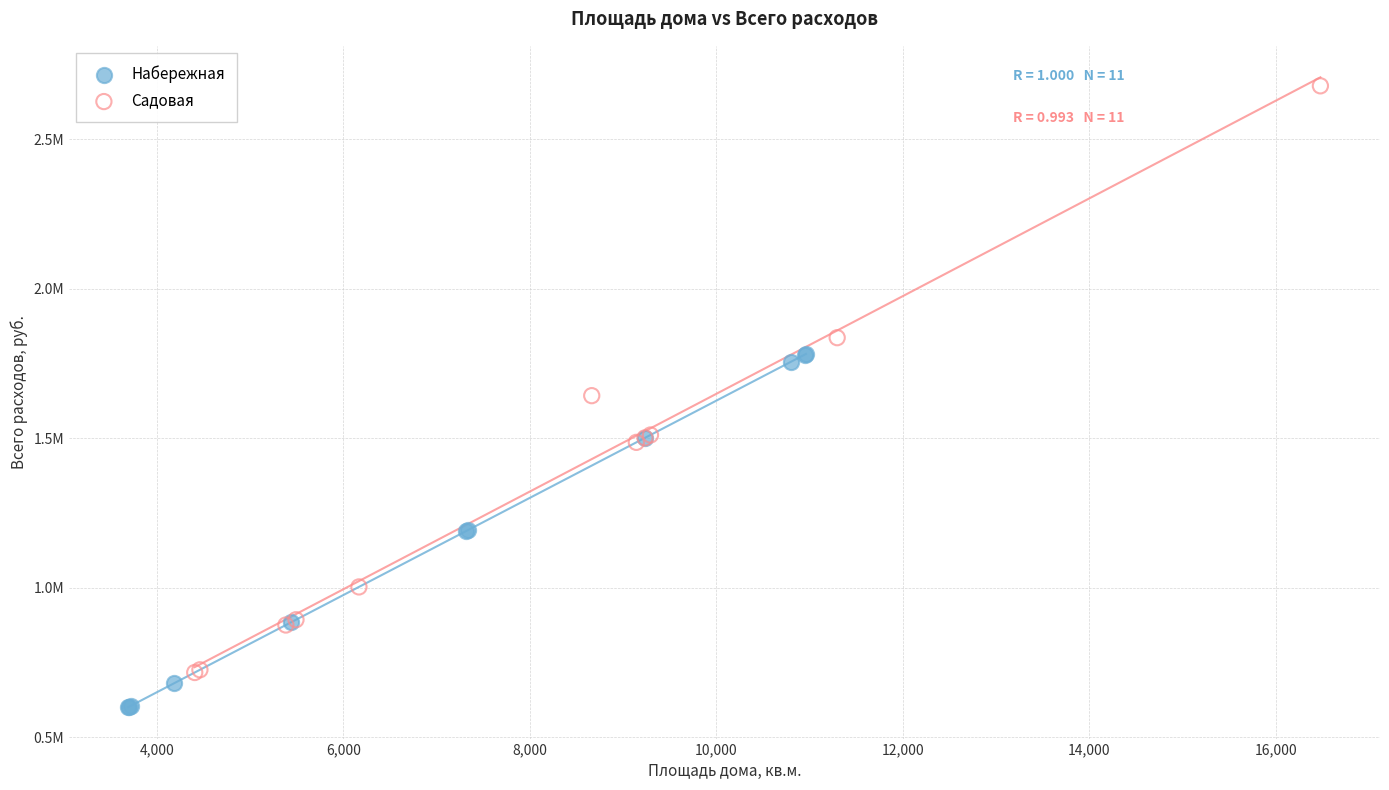

What are all the series names shown in the legend?

Набережная, Садовая